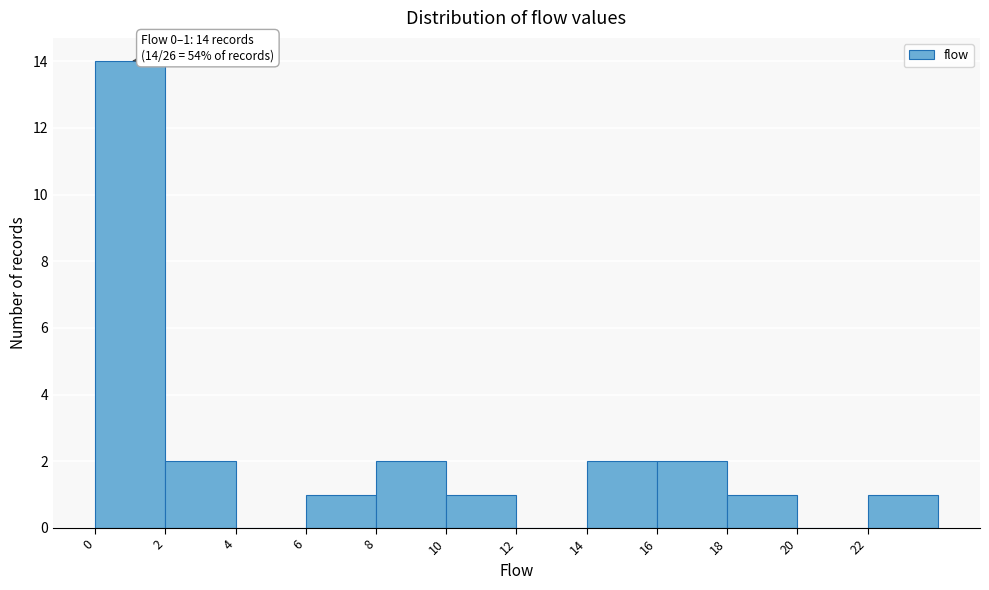

Which range on the x-axis has the tallest bar?

0 to 2